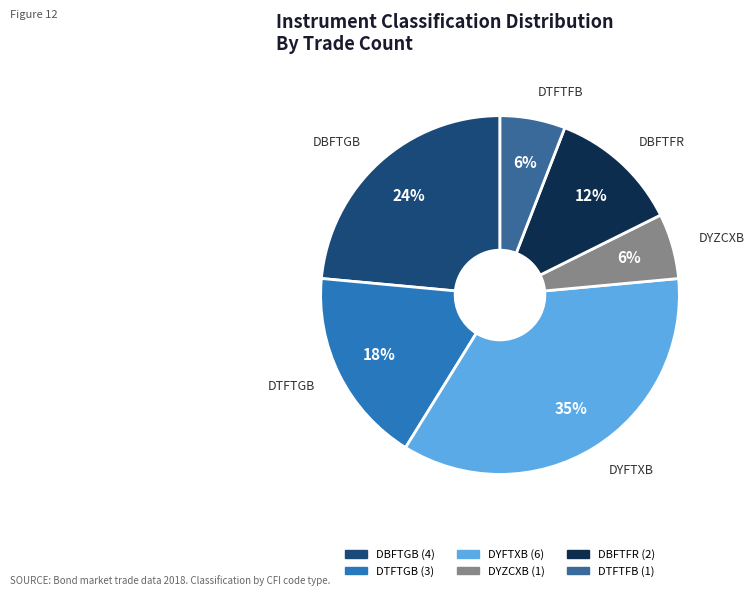

Is there any slice that represents more than half of the pie?

No